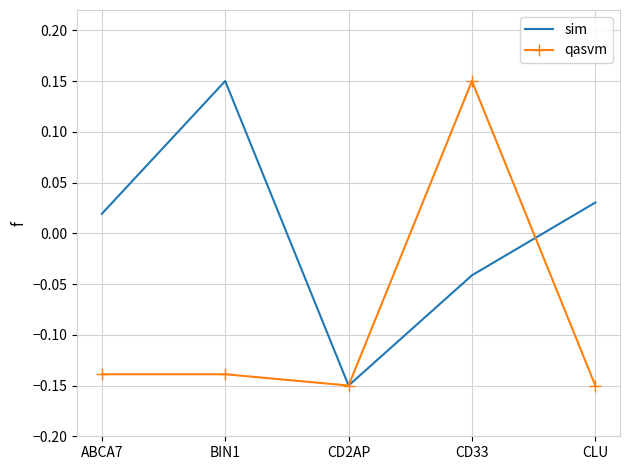

Which series has the largest total across all categories?

sim